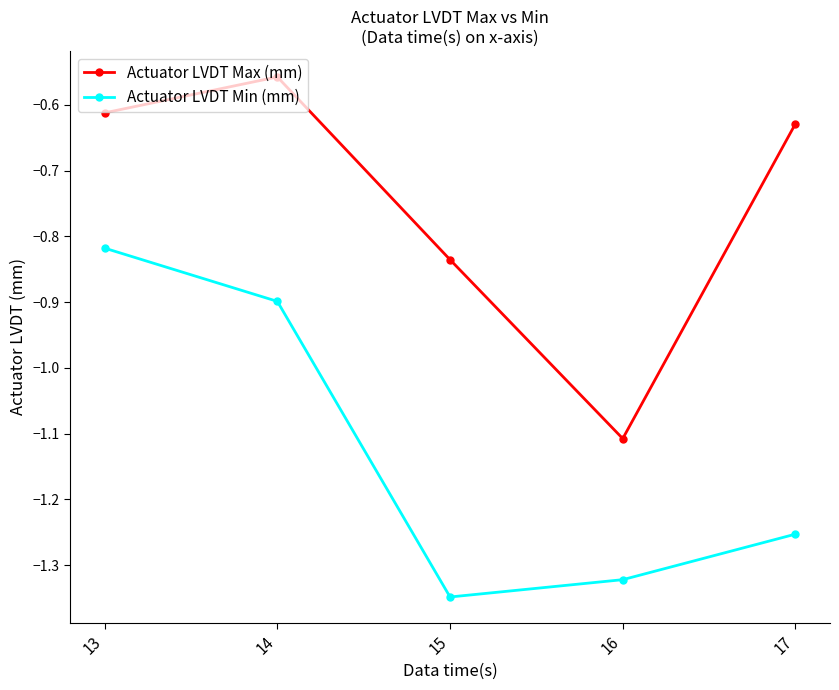

True or false: Actuator LVDT Max (mm) and Actuator LVDT Min (mm) intersect in this chart.

False